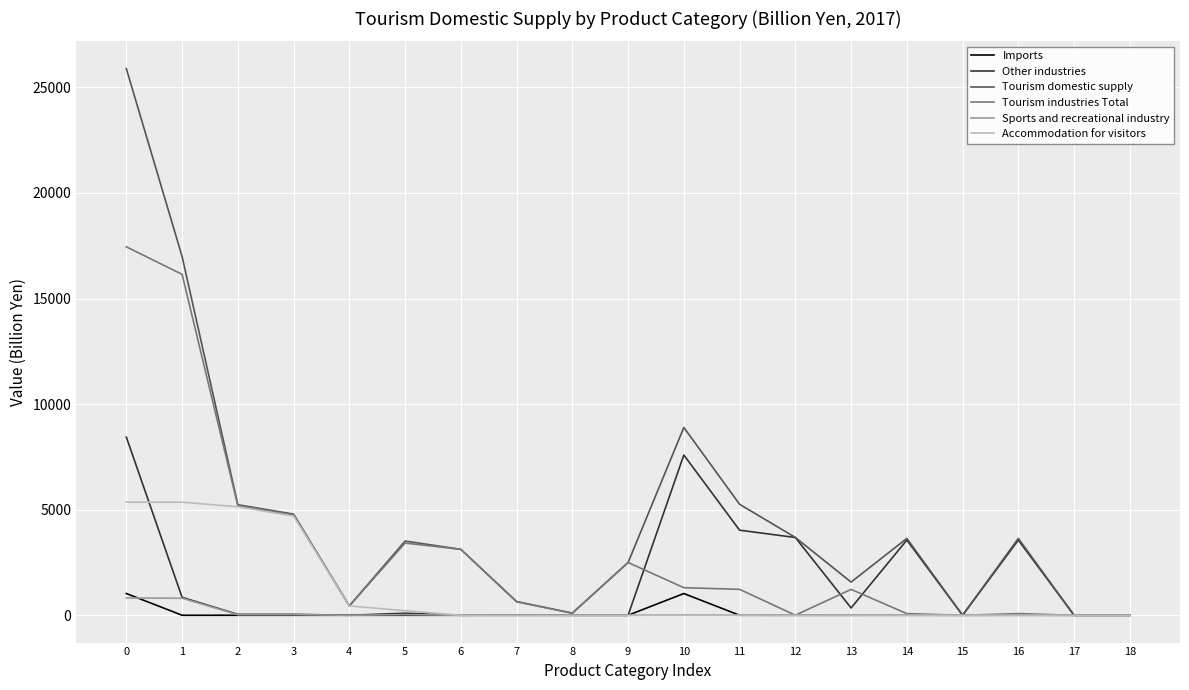

What is the maximum value for Sports and recreational industry?

819